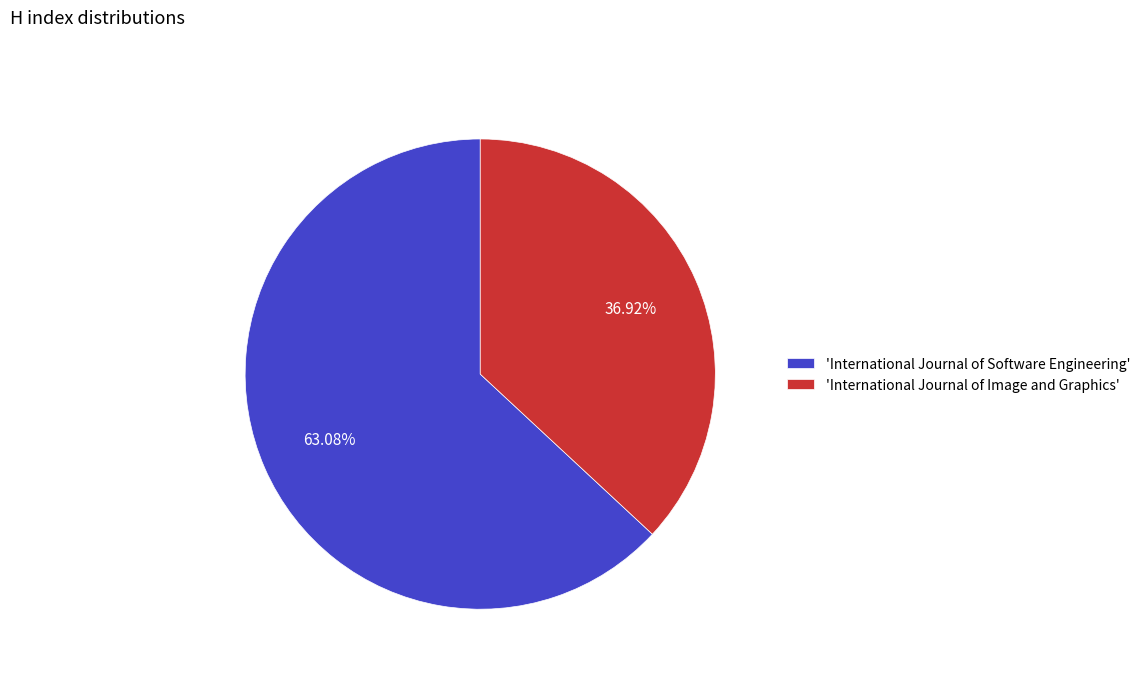

Is there any slice that represents more than half of the pie?

Yes